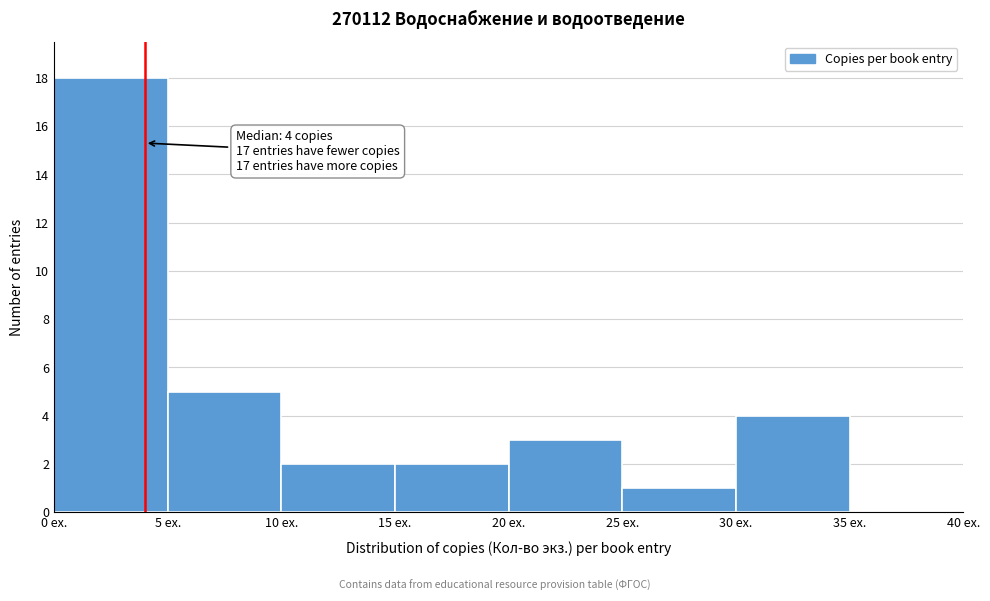

Which range on the x-axis has the tallest bar?

0 to 5